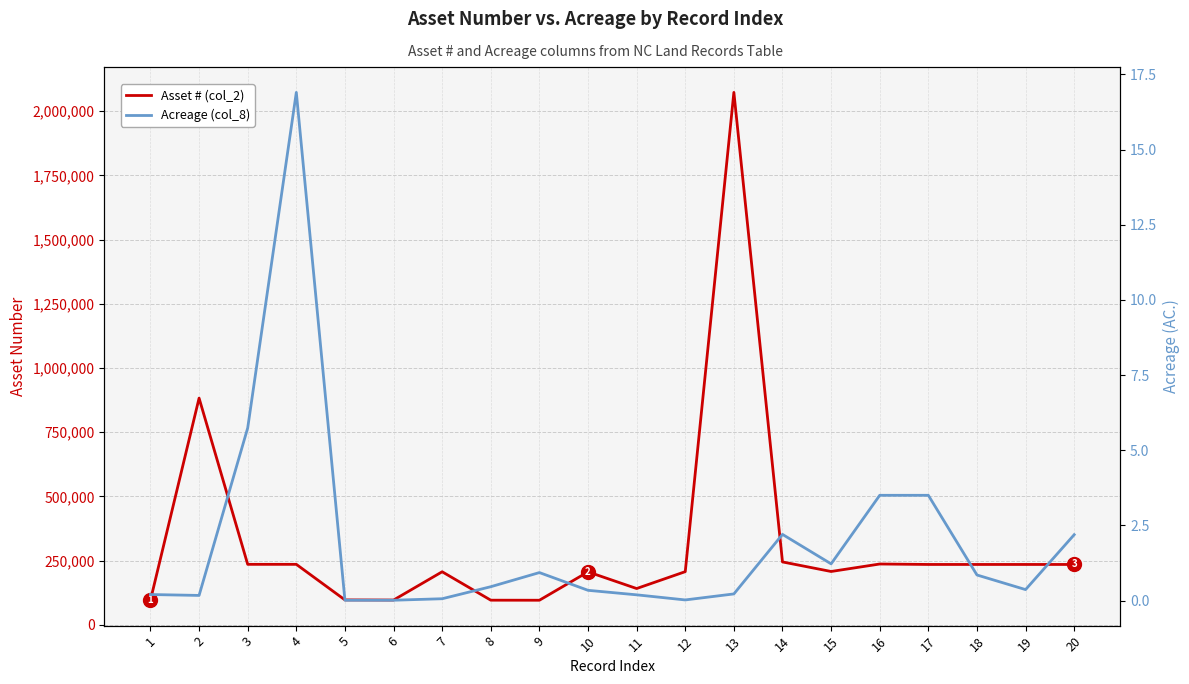

True or false: Acreage (col_8) and Asset # (col_2) cross at least once.

False